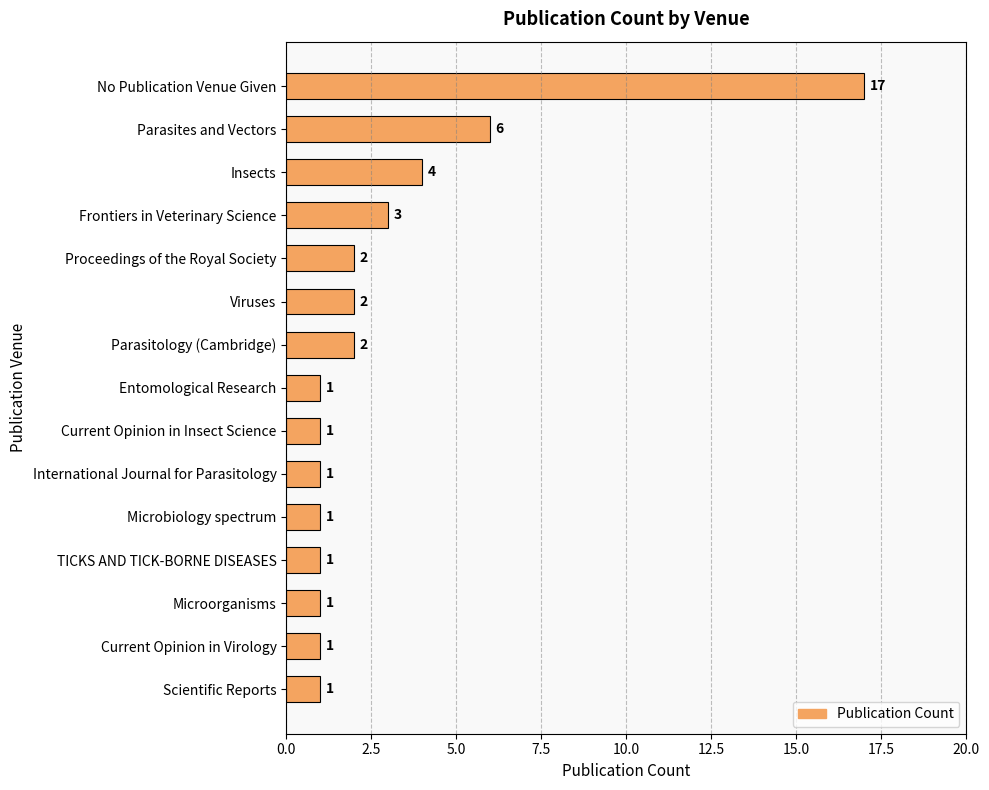

Reading top to bottom, transcribe all the data shown in this chart.

No Publication Venue Given=17	Parasites and Vectors=6	Insects=4	Frontiers in Veterinary Science=3	Proceedings of the Royal Society=2	Viruses=2	Parasitology (Cambridge)=2	Entomological Research=1	Current Opinion in Insect Science=1	International Journal for Parasitology=1	Microbiology spectrum=1	TICKS AND TICK-BORNE DISEASES=1	Microorganisms=1	Current Opinion in Virology=1	Scientific Reports=1